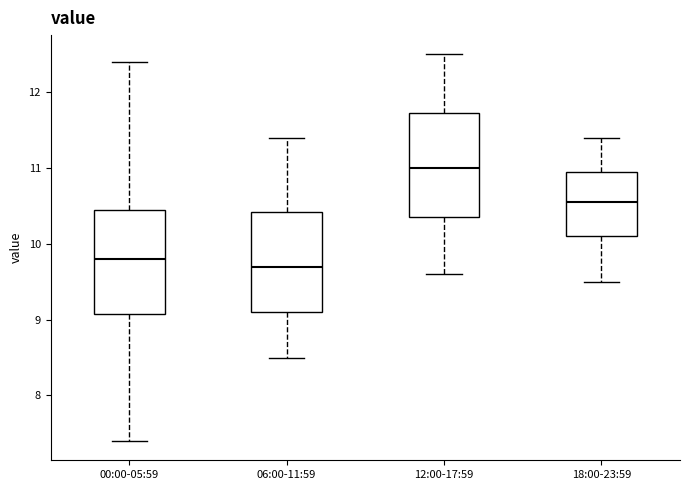

Which box's median line is the lowest?

06:00-11:59